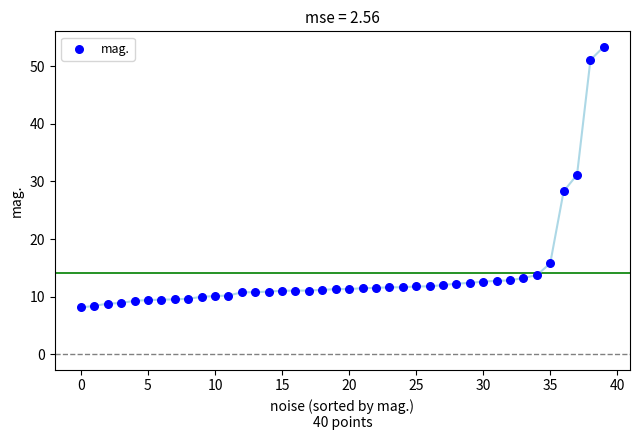

What is the range of Y values (max minus min)?

45.2